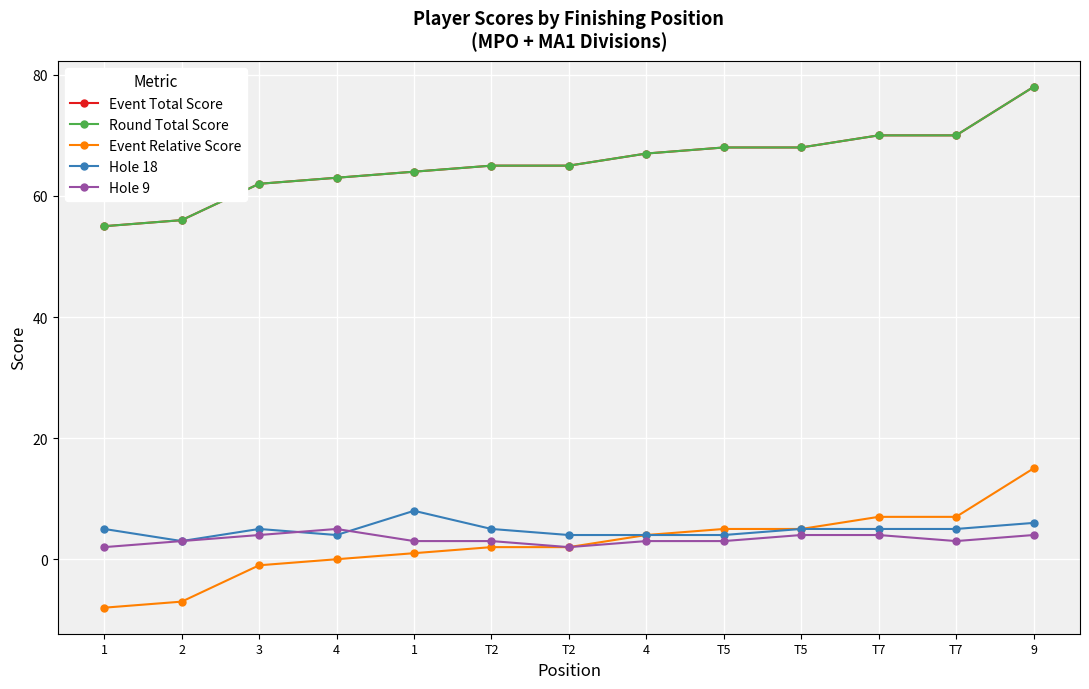

Does the chart have visible grid lines?

Yes